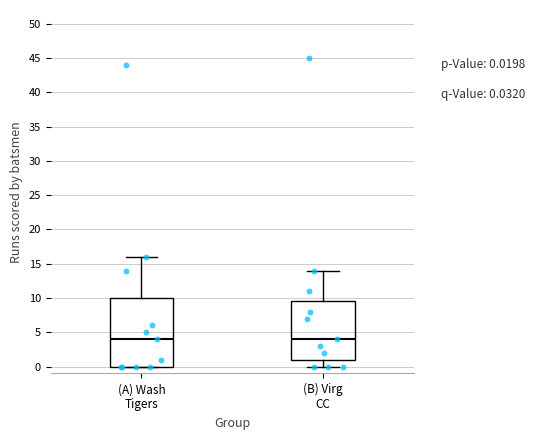

Comparing the boxes themselves (not the whiskers), which one is the tallest?

(A) Wash Tigers